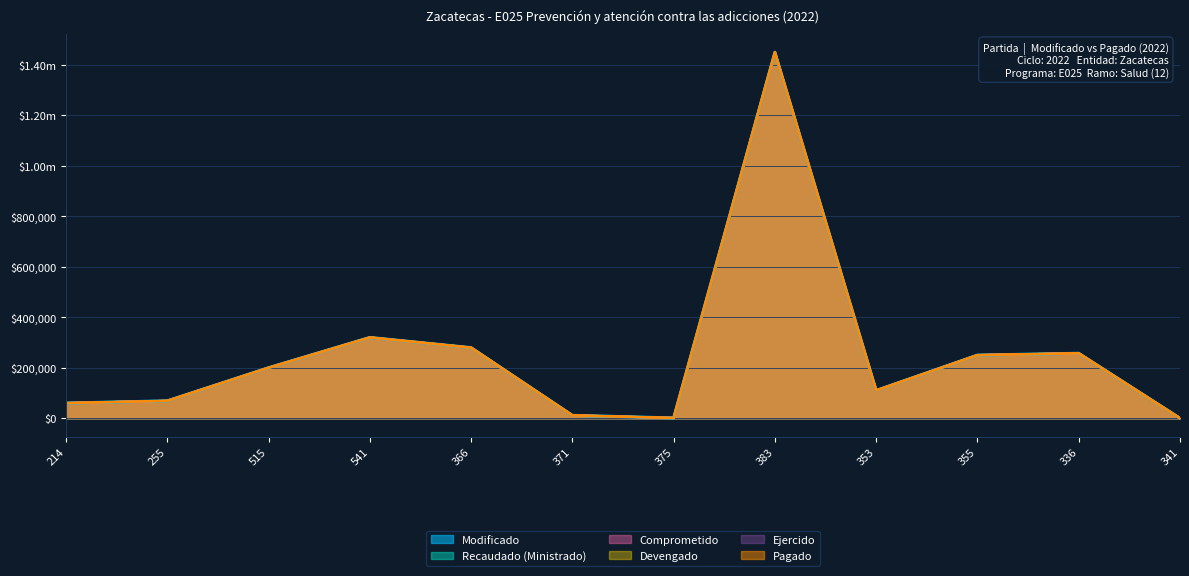

What is the value of the Comprometido point at the 3rd from the left?

200000.0